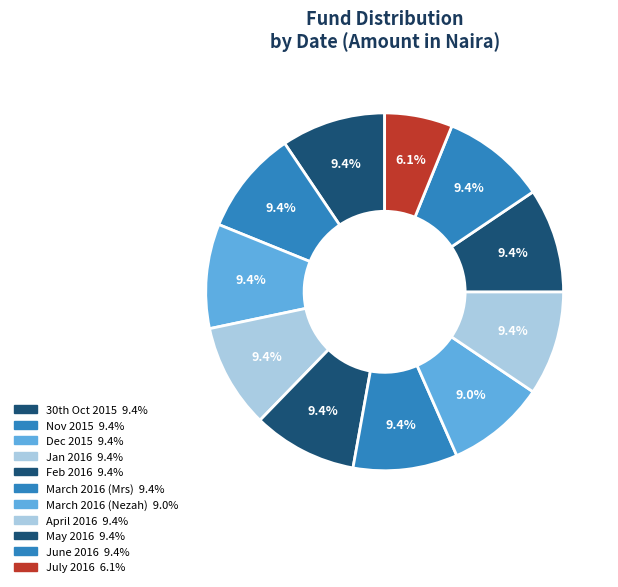

Which category has the biggest portion of the pie?

30th Oct 2015